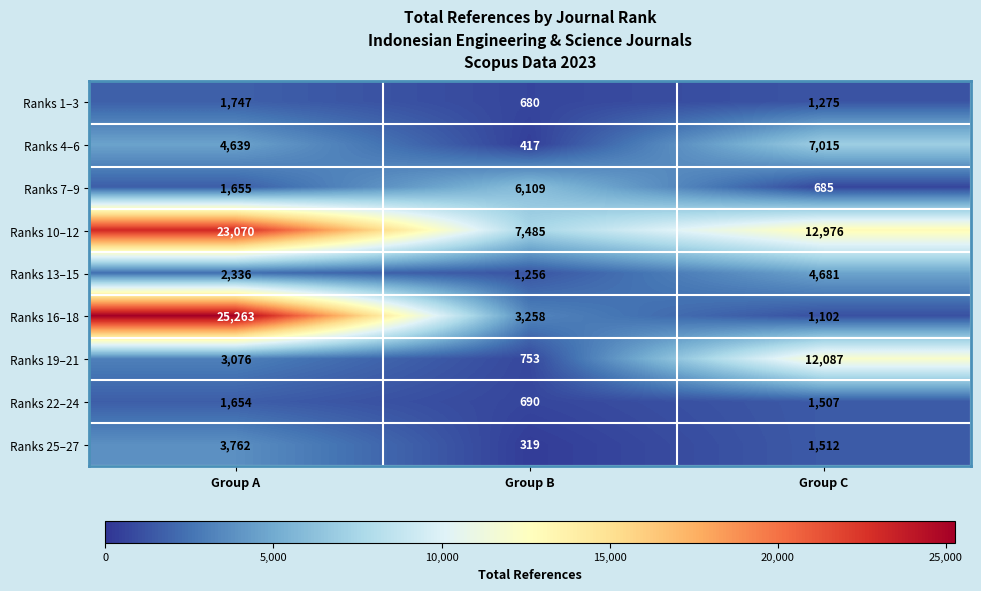

The value of Ranks 25–27 at Group C is 1512. True or false?

True